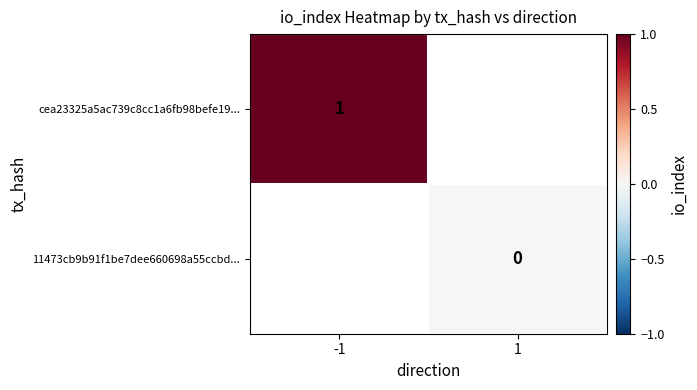

True or false: cea23325a5ac739c8cc1a6fb98befe19... has a value of 1 at -1.

True